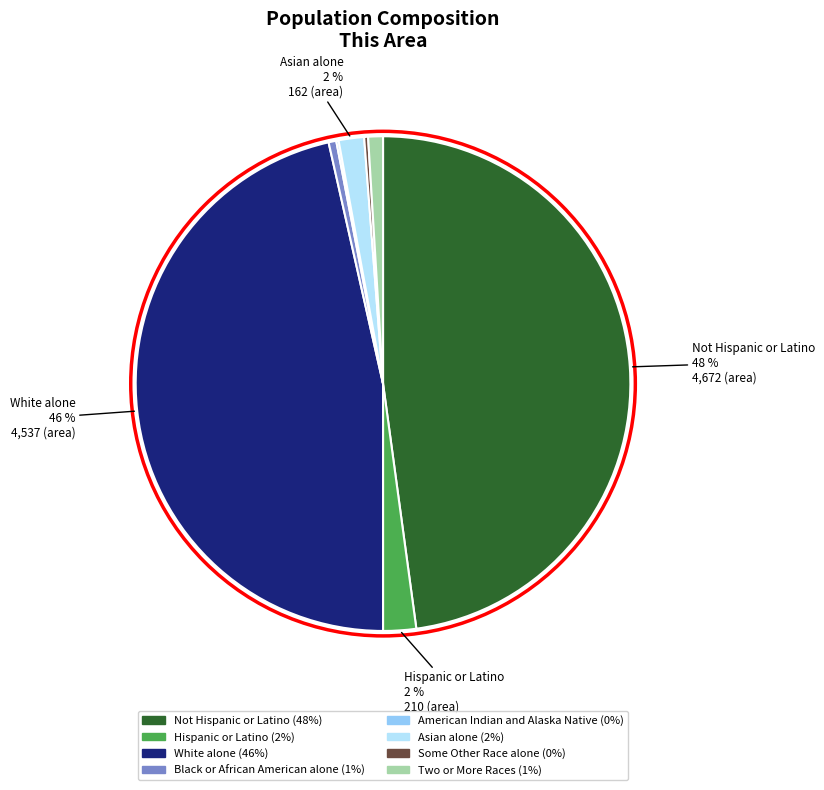

To the nearest percent, what is the difference between the largest and smallest slice percentages?

48%